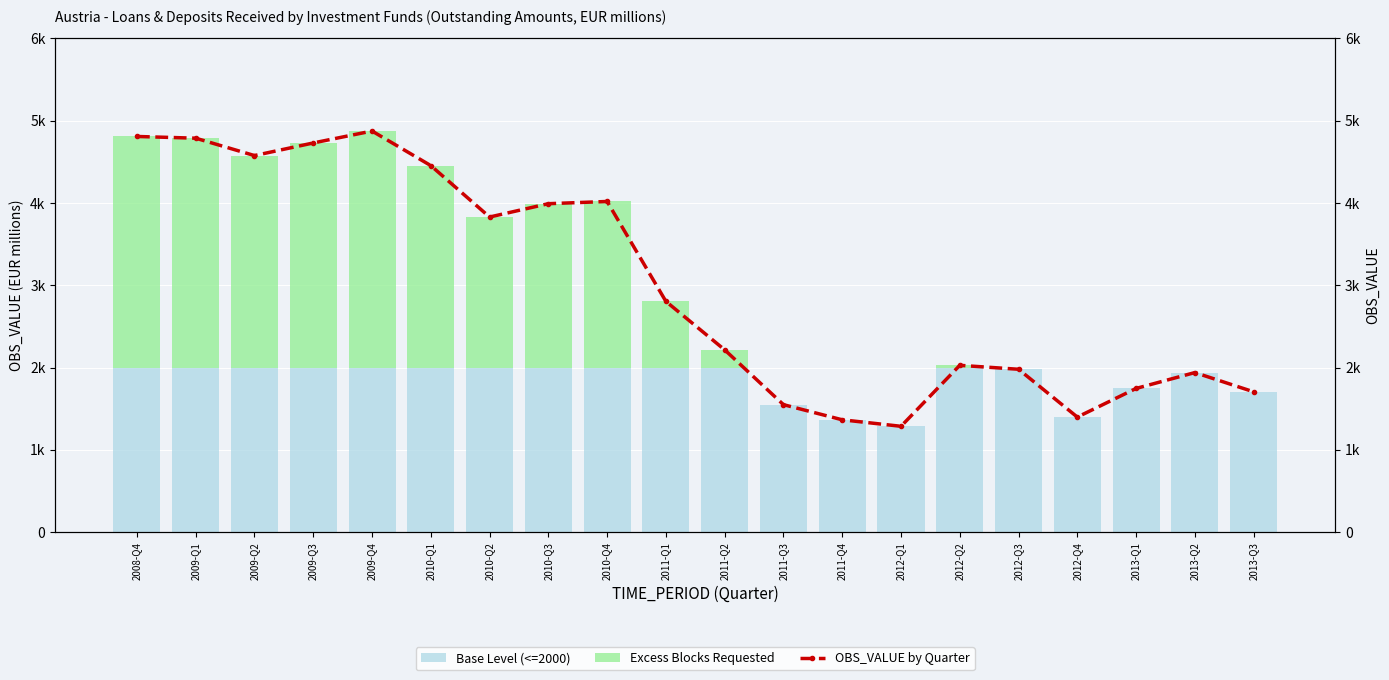

At which category does the chart reach its peak across all series?

2009-Q4